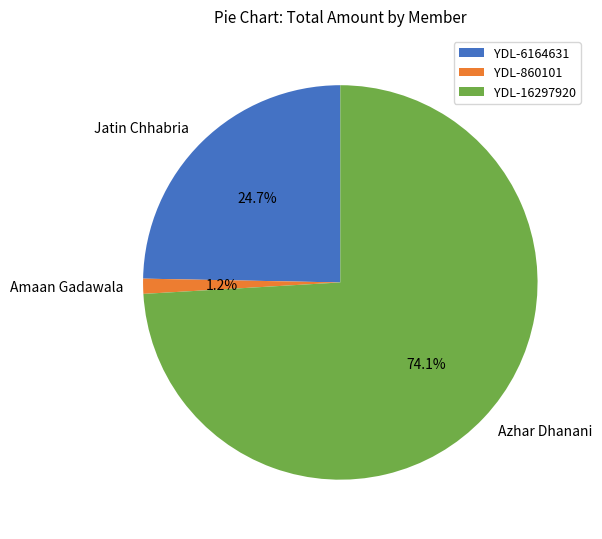

What is the smallest slice in the pie chart?

YDL-860101